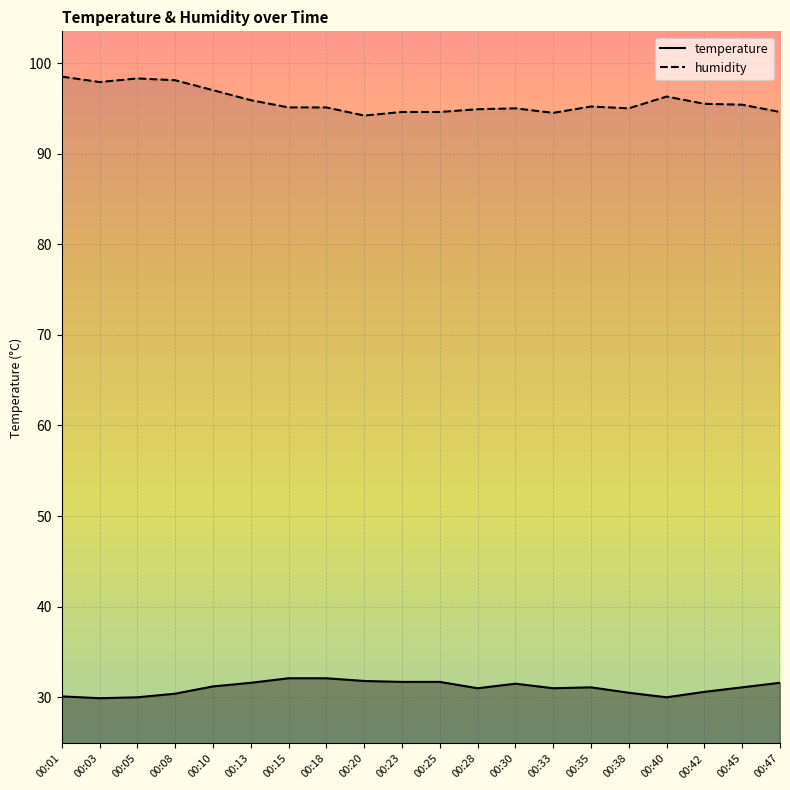

What is the lowest value of the humidity series?

94.2